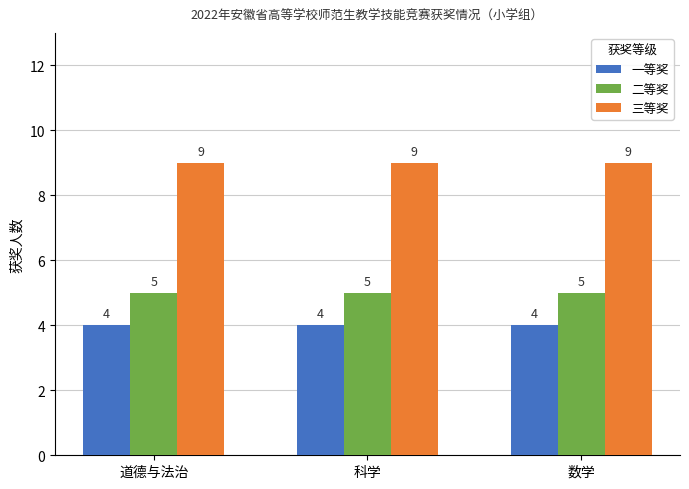

What is the highest value of the 二等奖 series?

5